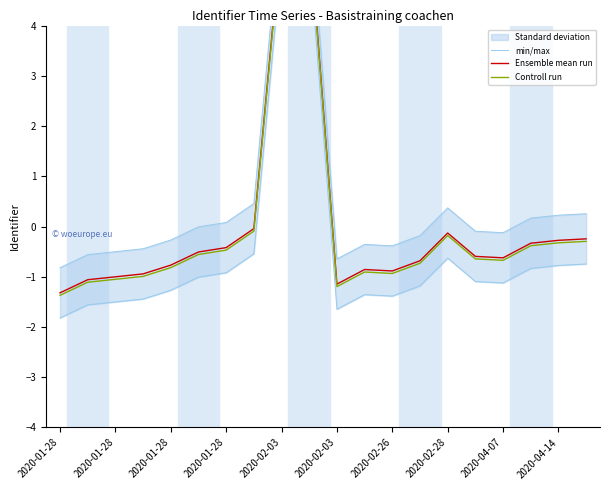

What is the difference between the highest and lowest values at 19?

0.6